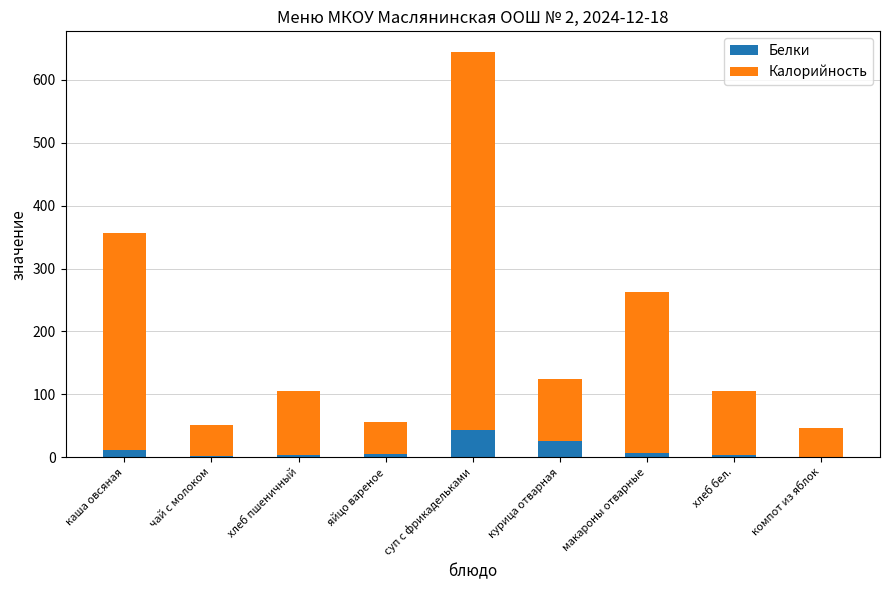

Which category has the highest value in the Белки series?

суп с фрикадельками